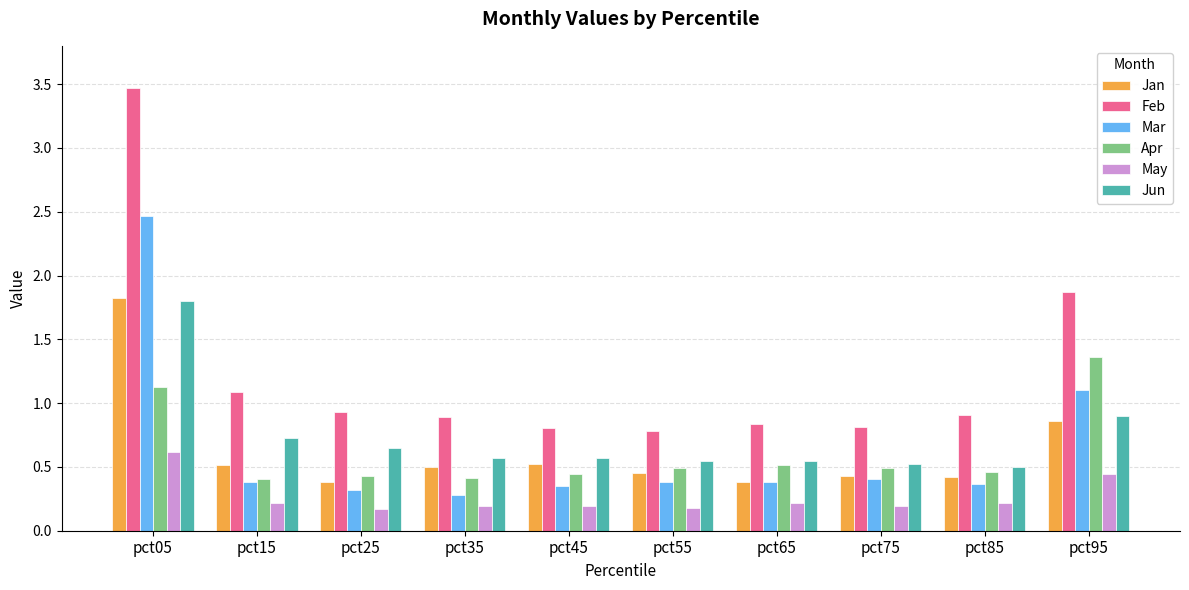

What is the greatest value displayed?

3.5